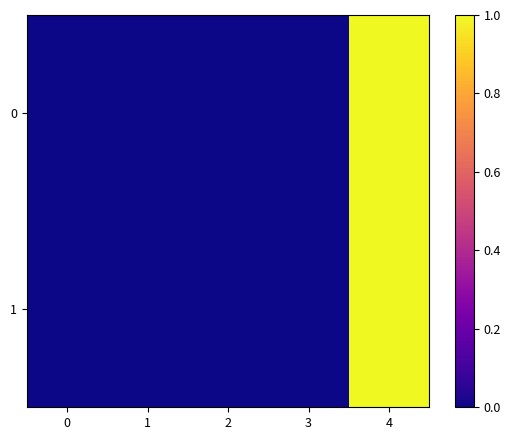

Rank the series at 3 from lowest to highest value.

1, 0